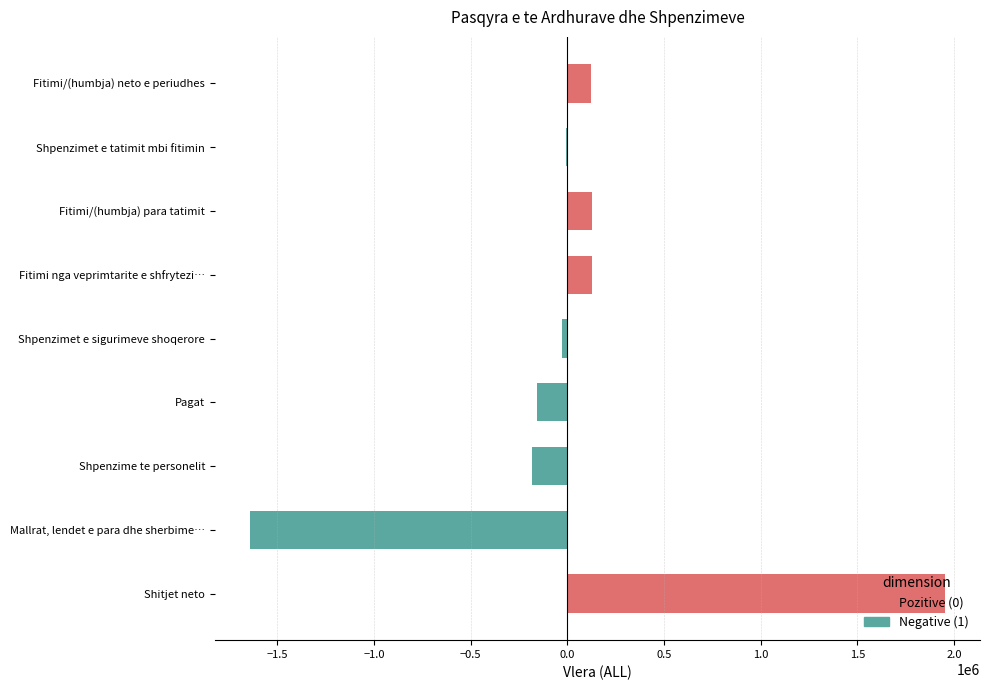

True or false: the data shows 2945994 at Shitjet neto.

False